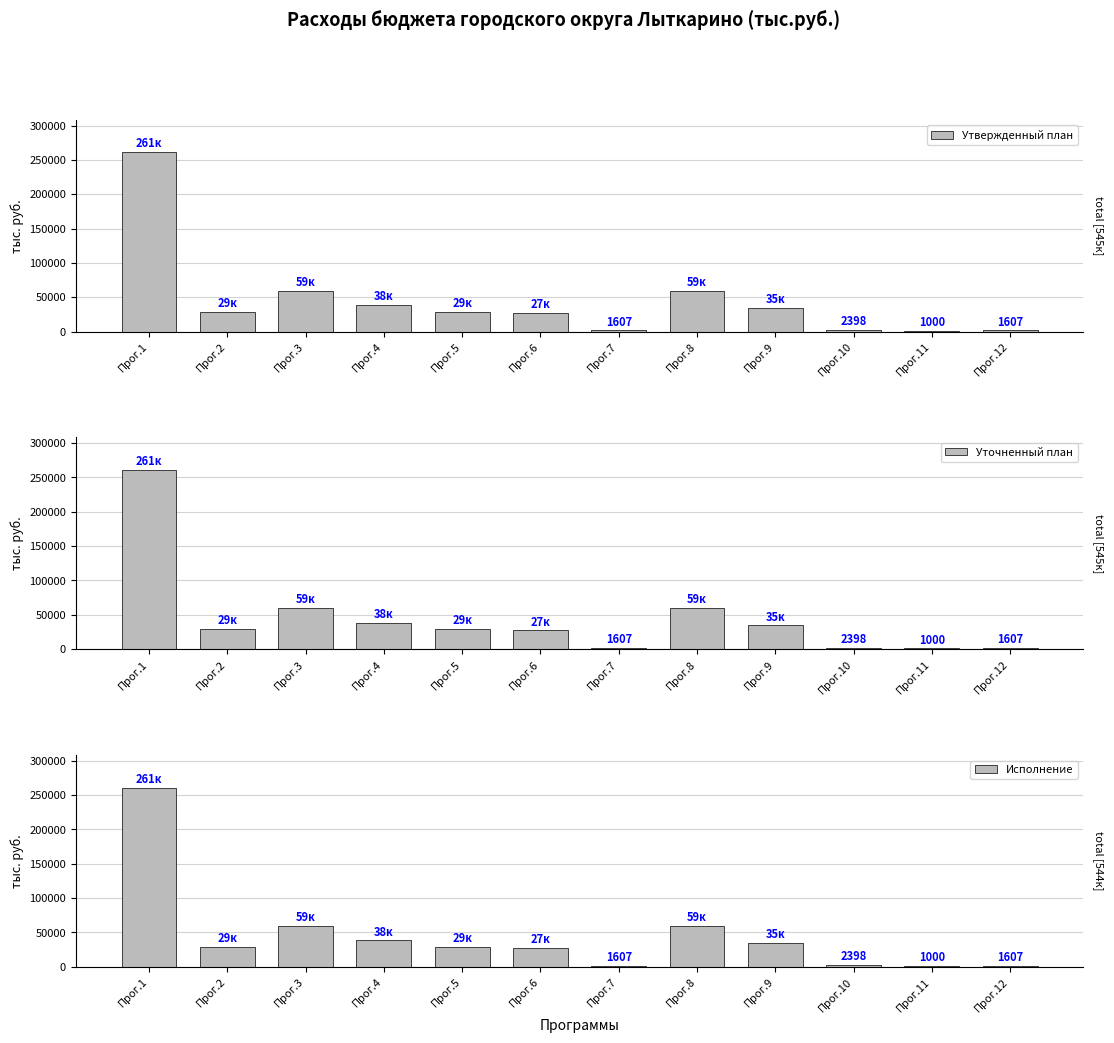

List the labels in order of Уточненный план value, smallest first.

Прог.11, Прог.7, Прог.12, Прог.10, Прог.6, Прог.5, Прог.2, Прог.9, Прог.4, Прог.8, Прог.3, Прог.1